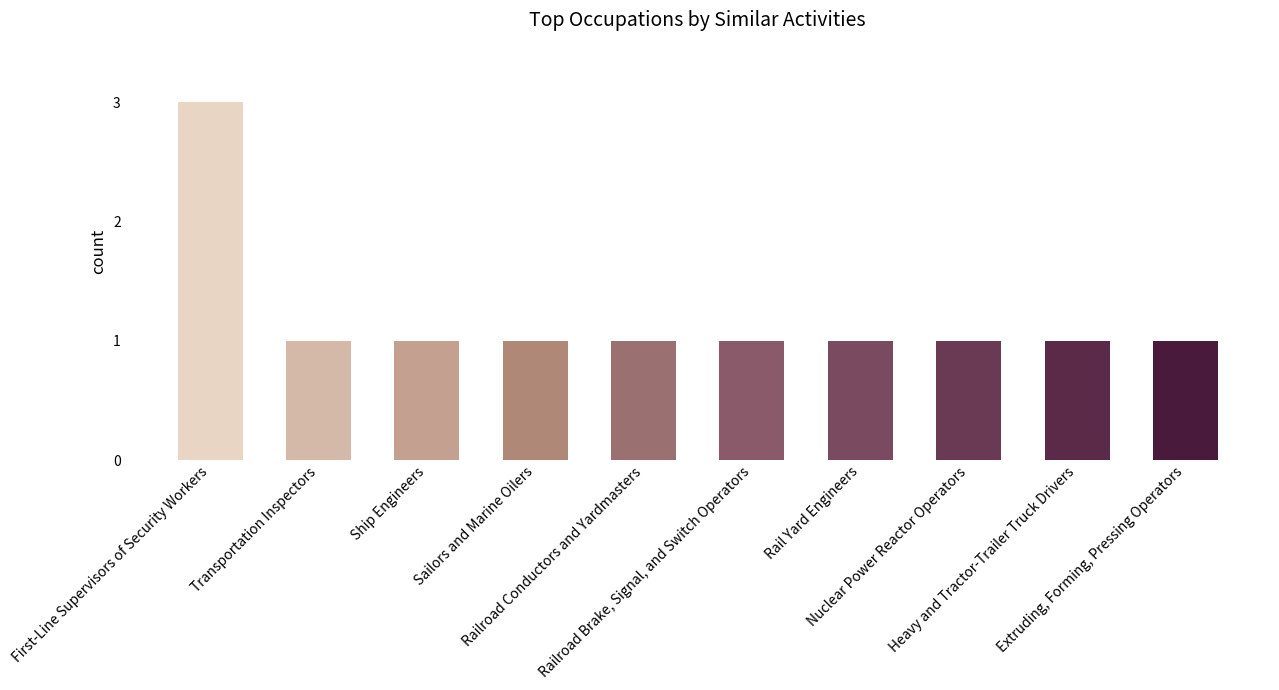

How many bars are there in total?

10